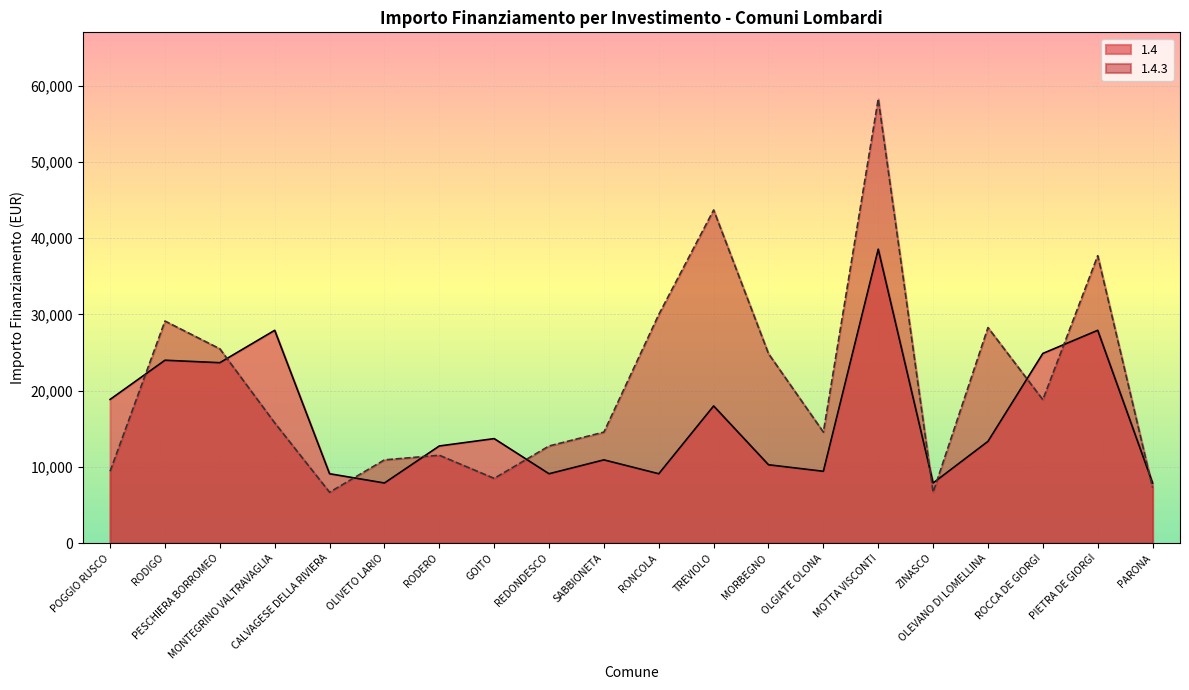

What value does the 1.4 series have at RONCOLA?

9105